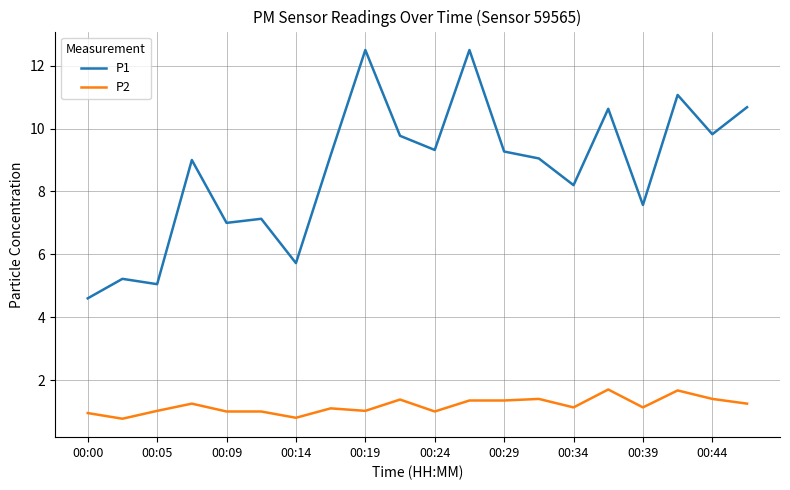

Which series has the largest total across all categories?

P1